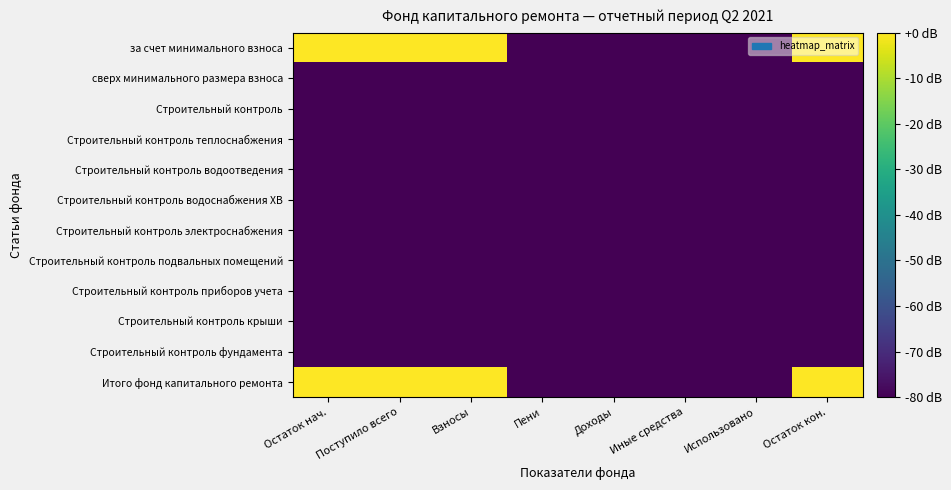

What is the smallest value displayed?

-80.0